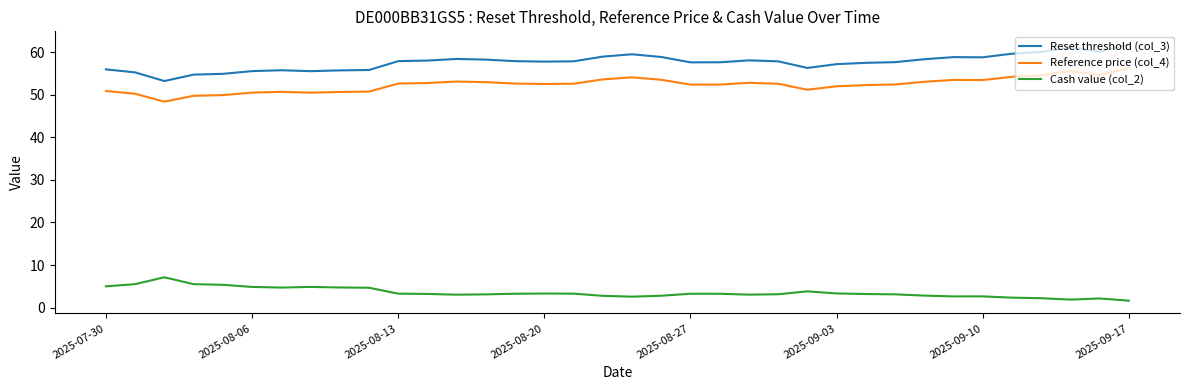

True or false: Reference price (col_4) has more than 2 points higher than both neighbors.

True